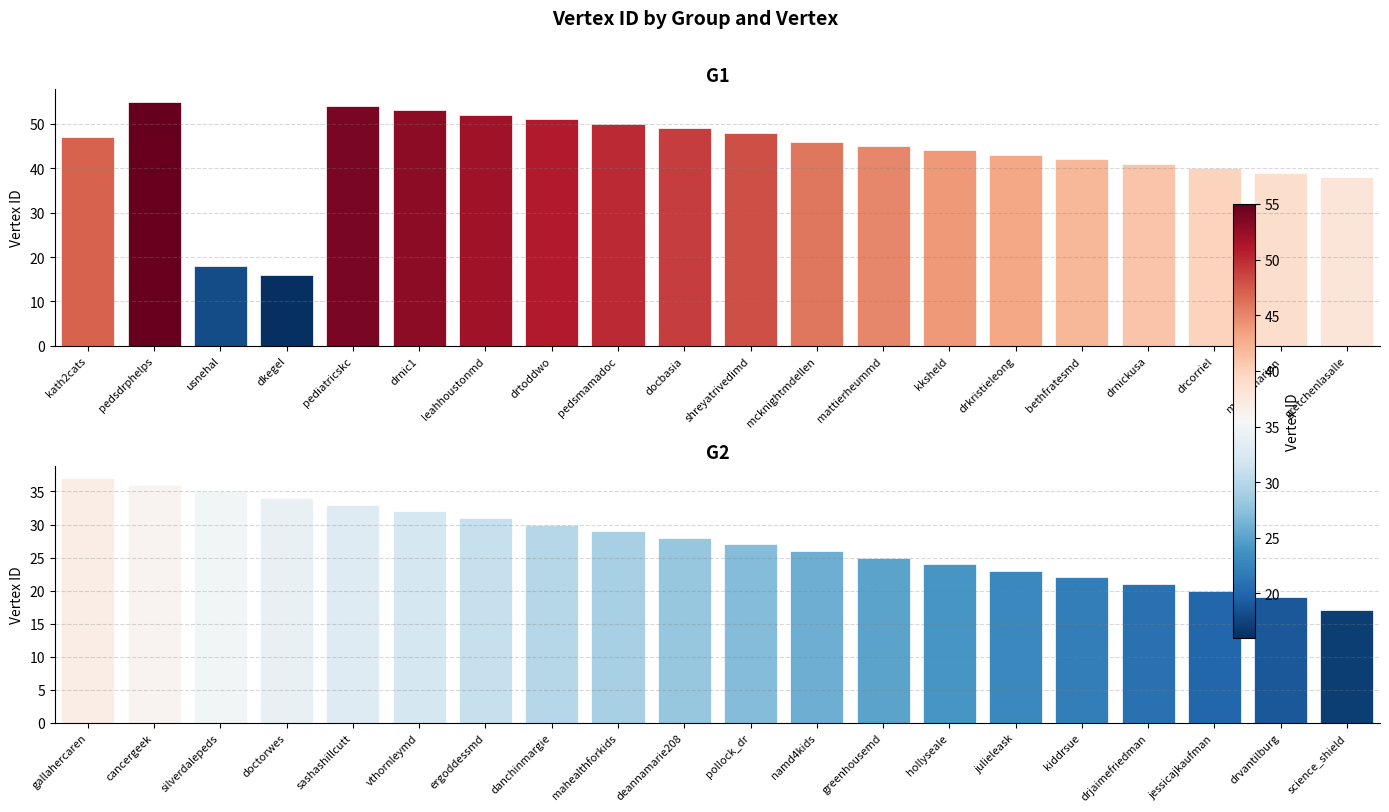

True or false: G2 has a value of 52 at doctorwes.

False